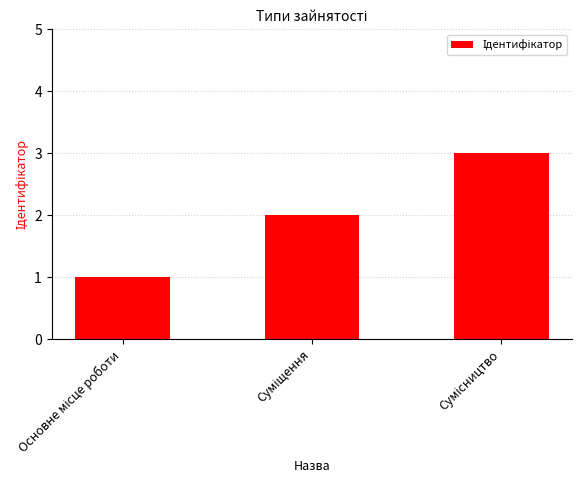

Are the bars grouped side by side (vs. stacked)?

No